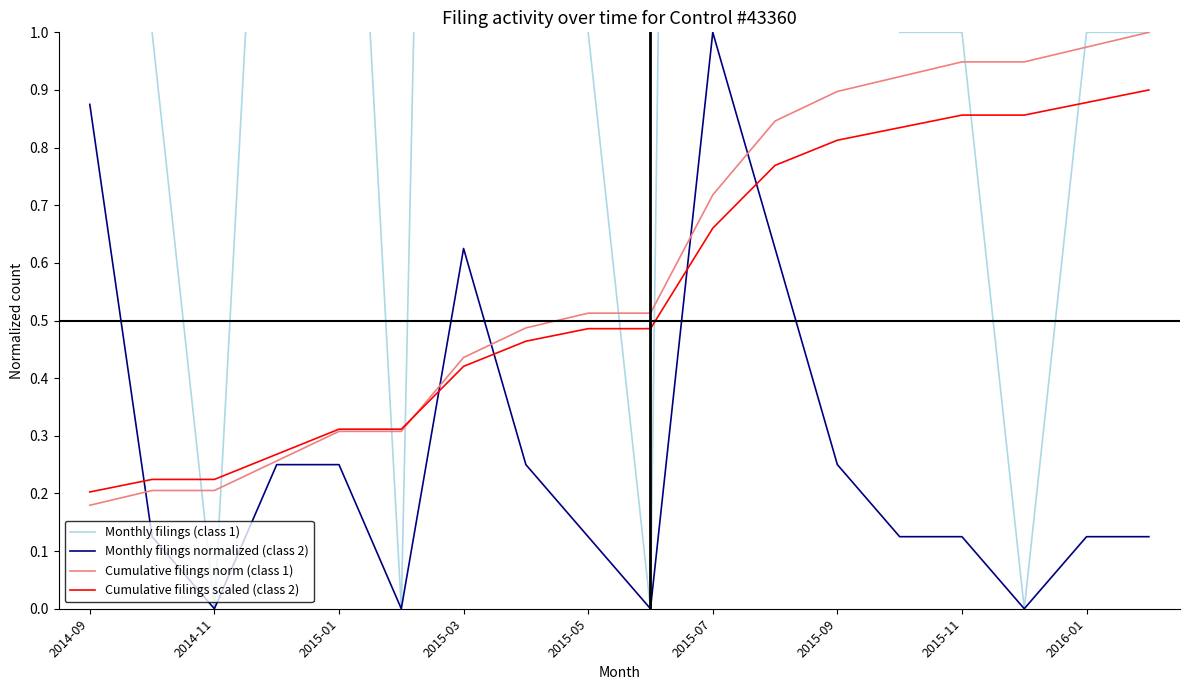

How many lines are shown in the chart?

4